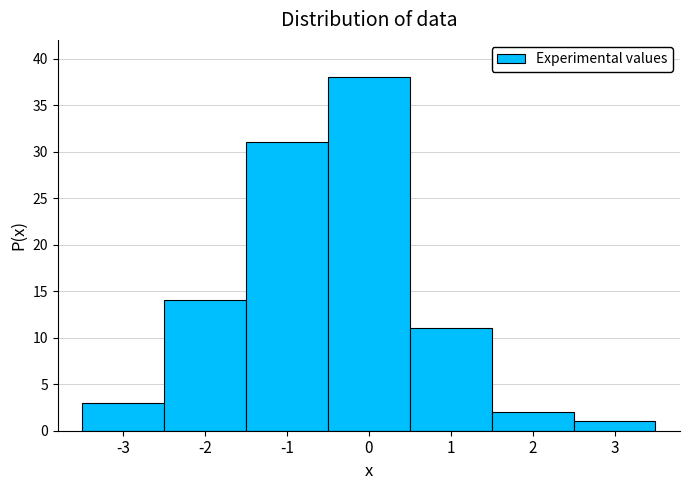

Reading left to right, transcribe this chart: for each bar, give the range it covers on the x-axis and its height. The values are not printed on the chart, so give them approximately, as read against the axis.

-3.5 to -2.5: 3
-2.5 to -1.5: 14
-1.5 to -0.5: 31
-0.5 to 0.5: 38
0.5 to 1.5: 11
1.5 to 2.5: 2
2.5 to 3.5: 1